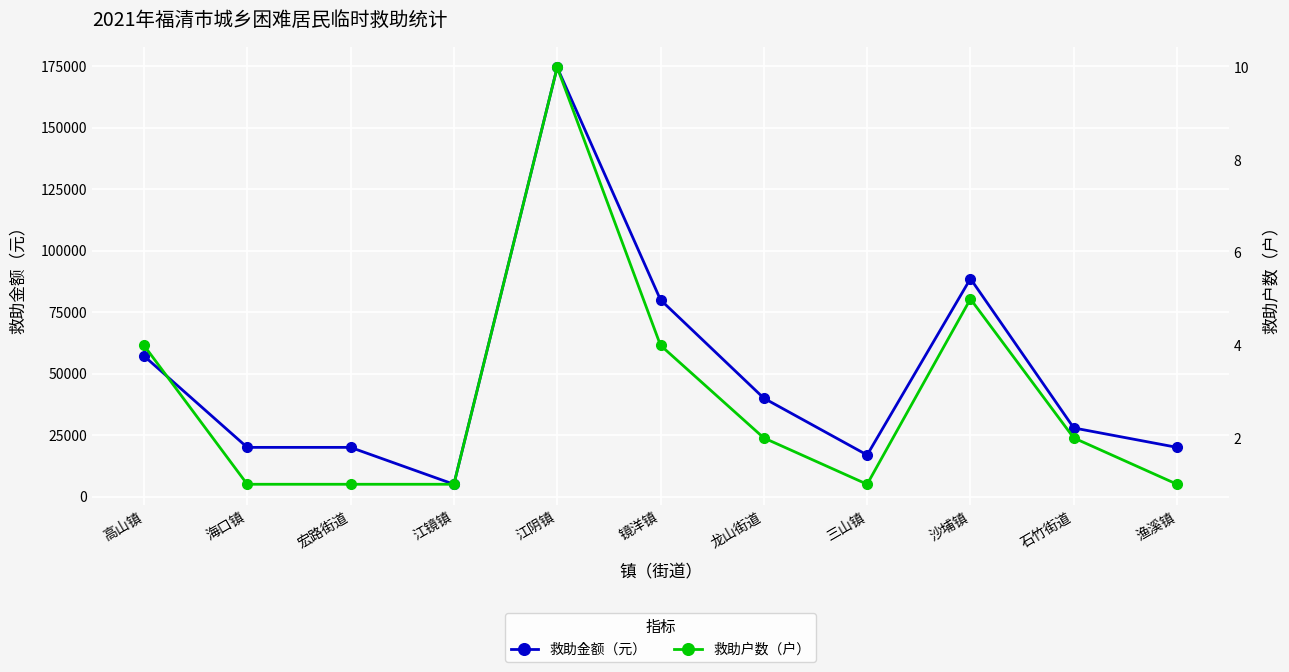

The value of 救助金额（元） at 渔溪镇 is 20000. True or false?

True